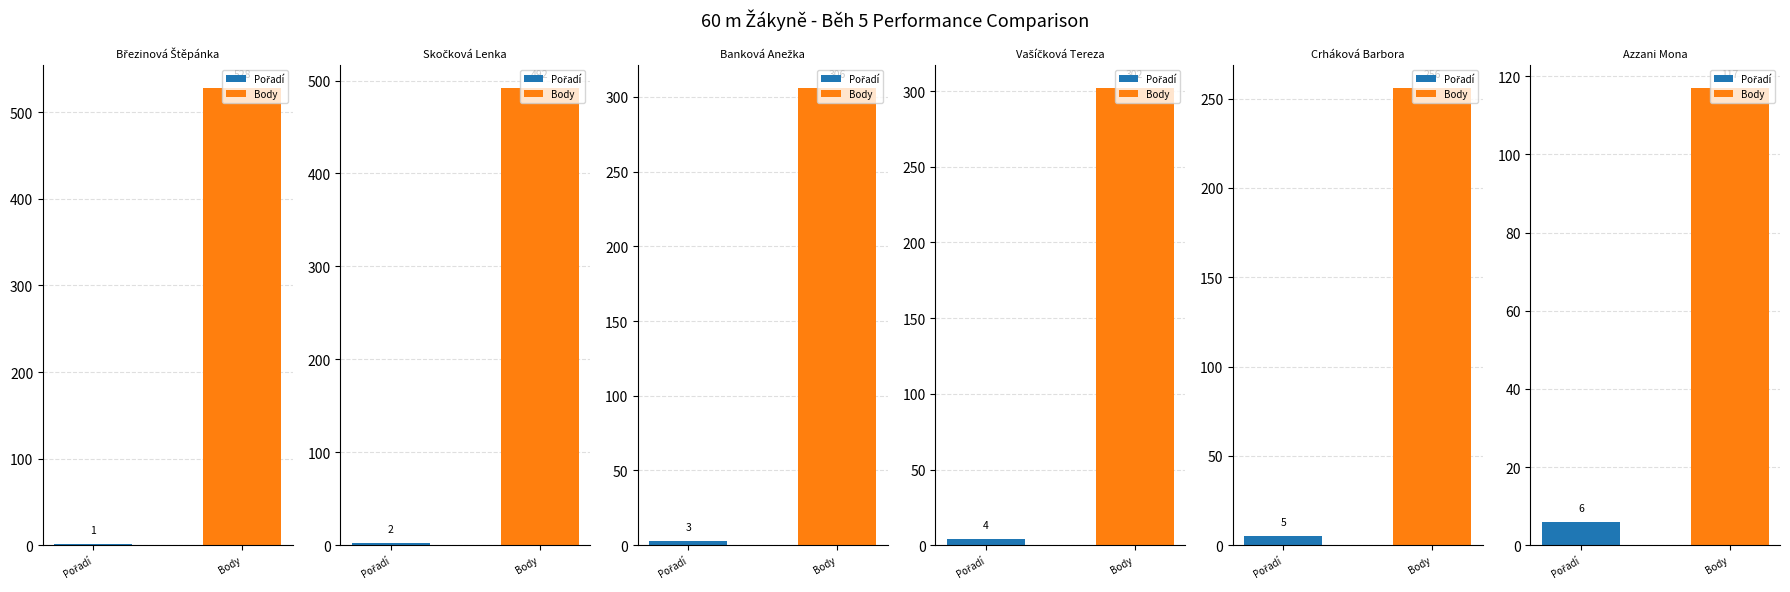

Count the number of data series in this chart.

2